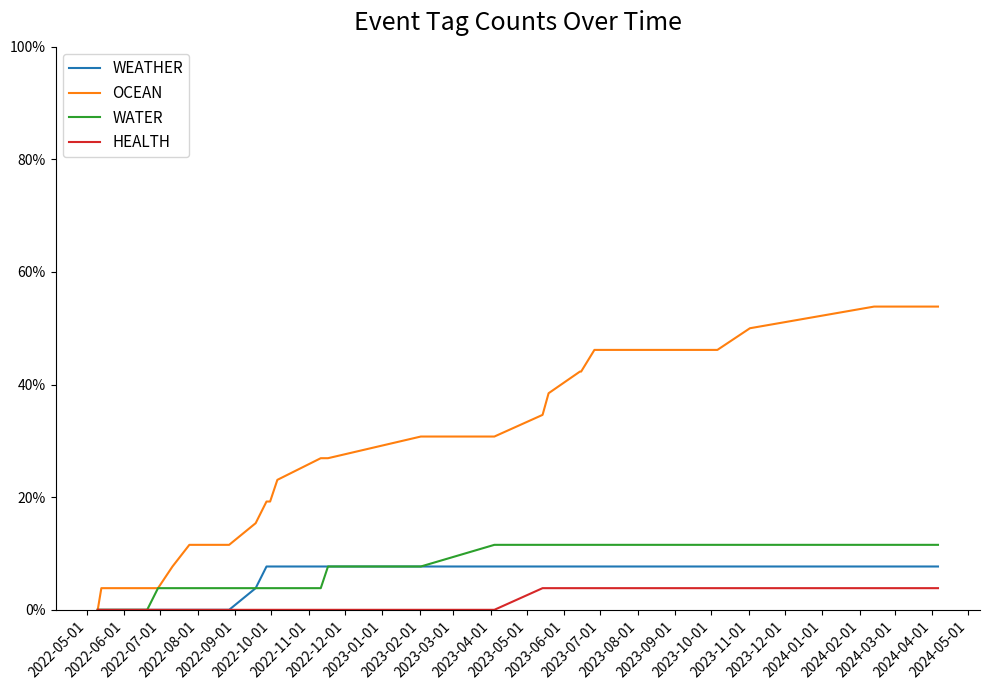

List the series in order of their peak value, highest first.

OCEAN, WATER, WEATHER, HEALTH